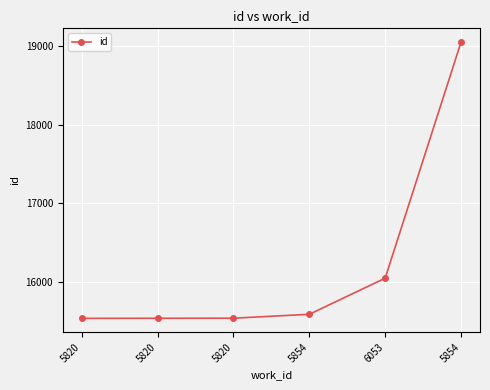

How many values are below 15586?

3